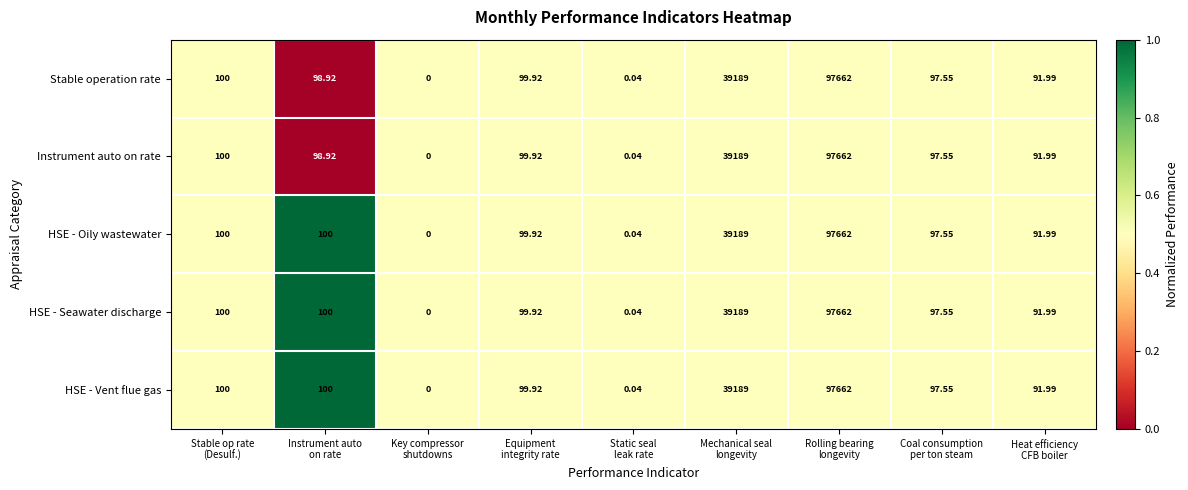

How many categories are shown in the chart?

9